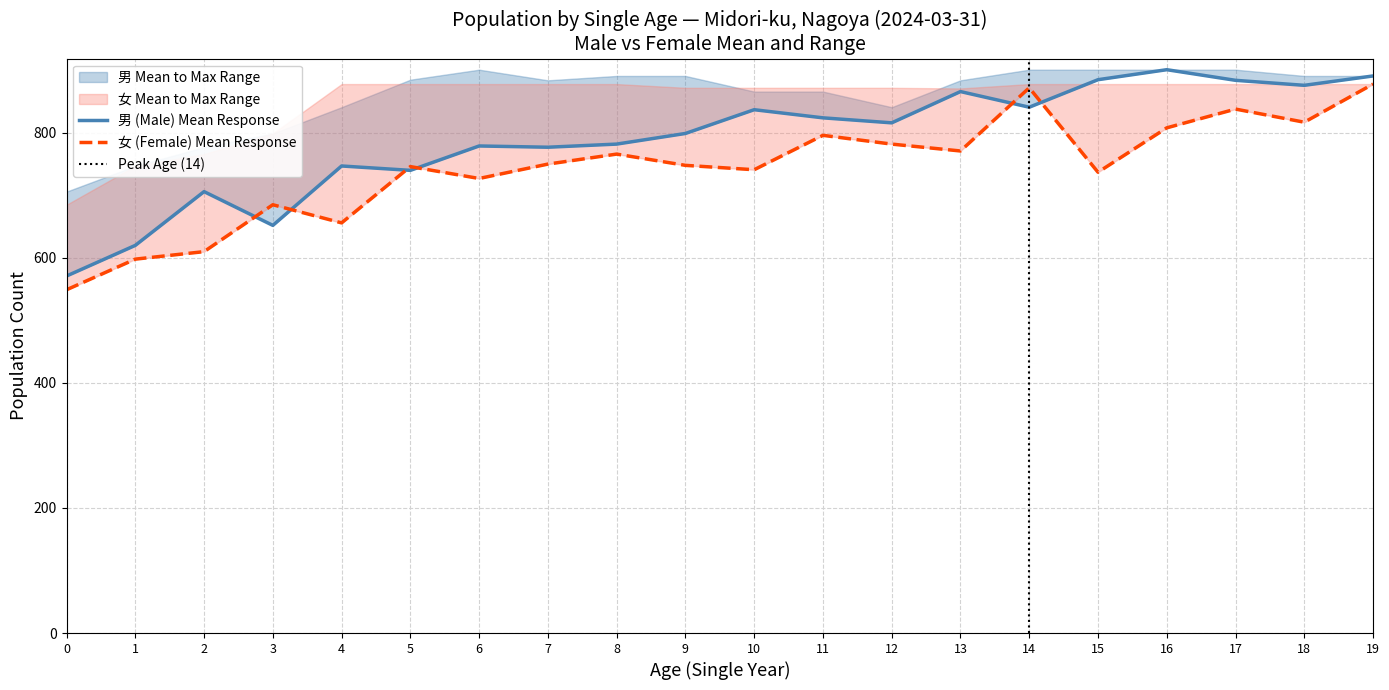

At which category does 女 (Female) reach its first local peak?

3